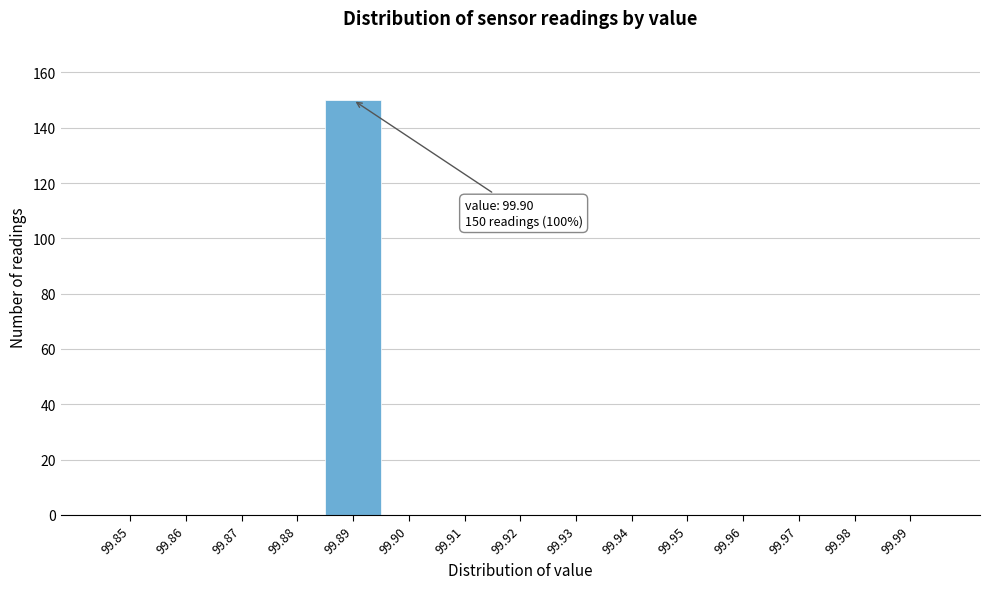

Reading left to right, extract all data points from this chart.

99.85=0	99.86=0	99.87=0	99.88=0	99.89=150	99.90=0	99.91=0	99.92=0	99.93=0	99.94=0	99.95=0	99.96=0	99.97=0	99.98=0	99.99=0